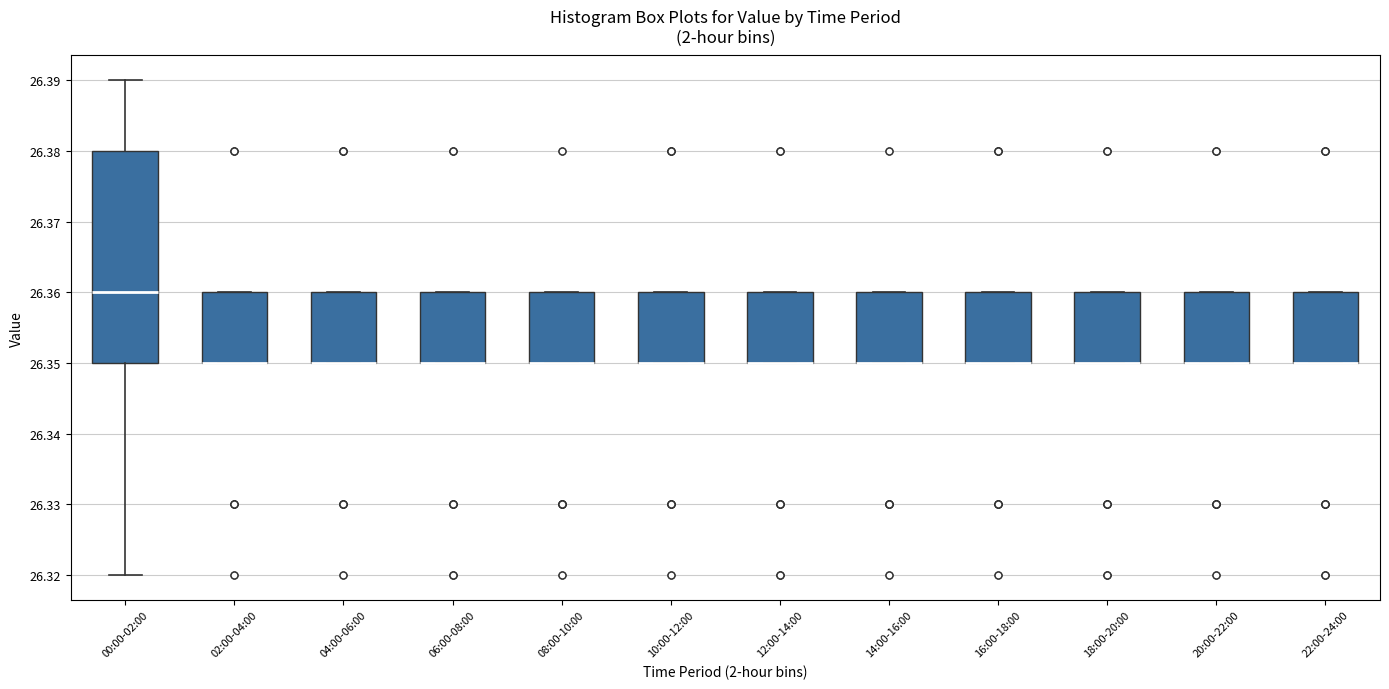

Where is the lower edge of the box for 06:00-08:00 on the y-axis? The values are not printed on the chart, so give them approximately, as read against the axis.

26.35